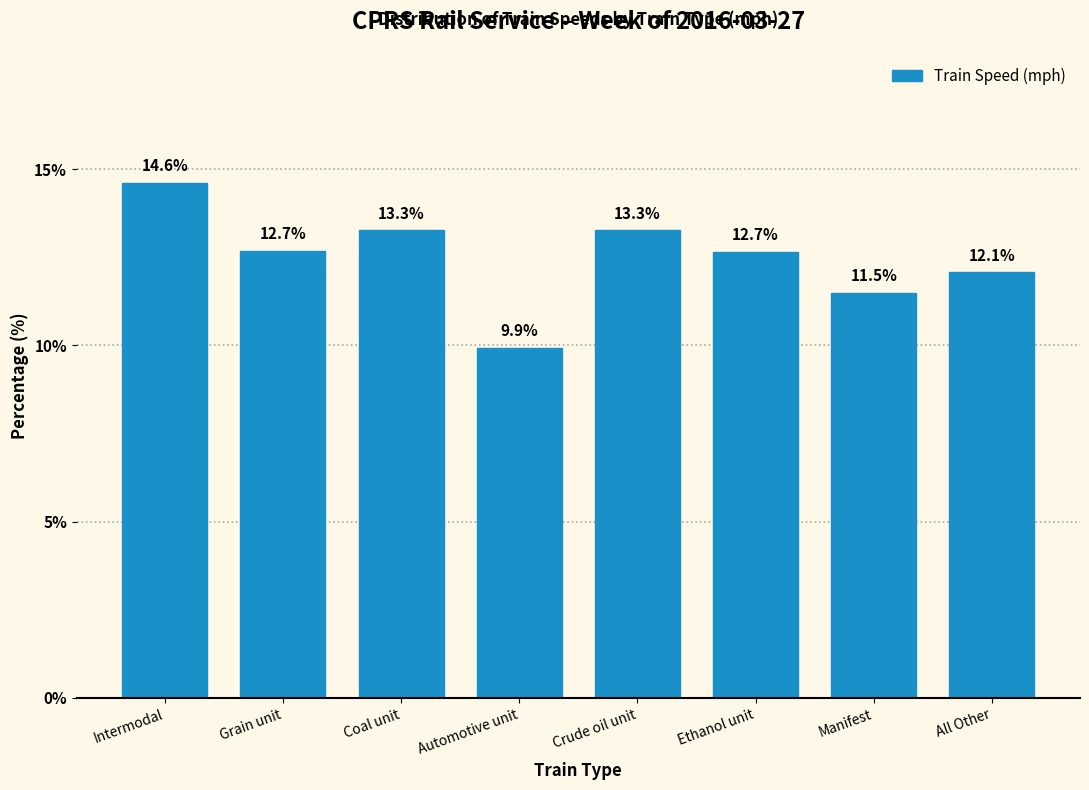

Reading left to right, transcribe all the data shown in this chart.

14.6	12.7	13.3	9.9	13.3	12.7	11.5	12.1